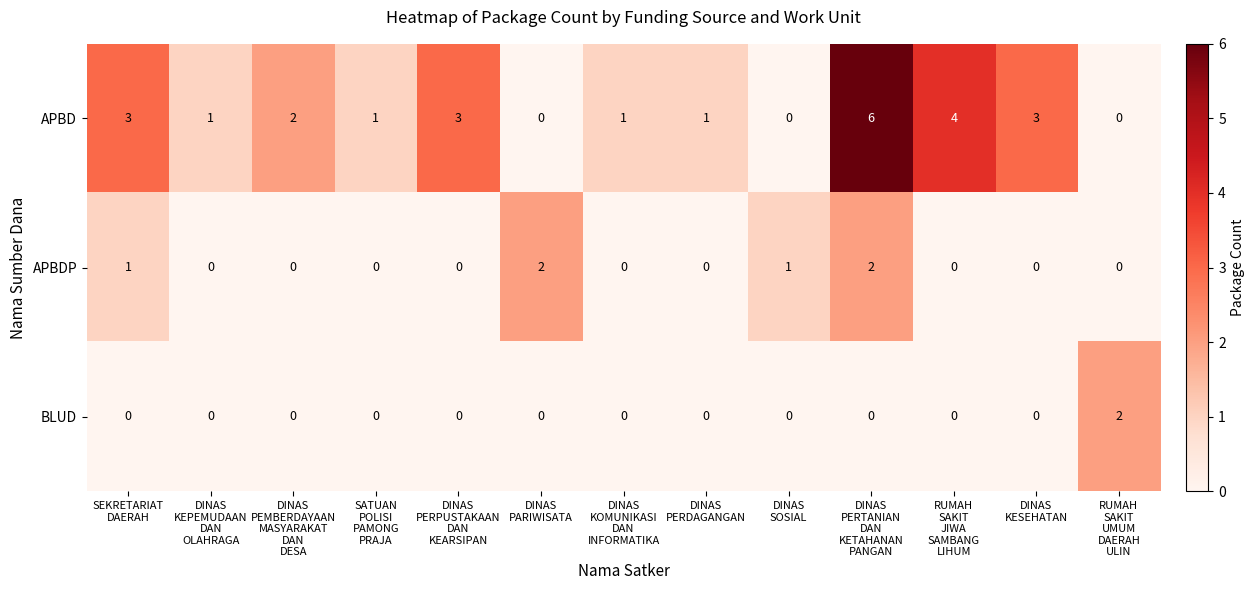

List the series in order of their overall mean, lowest first.

BLUD, APBDP, APBD